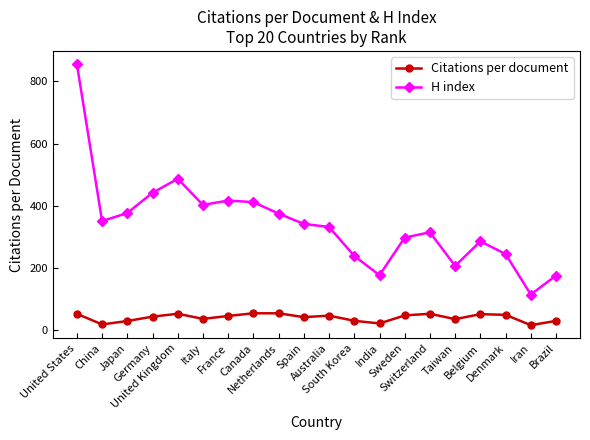

What are all the series names shown in the legend?

Citations per document, H index